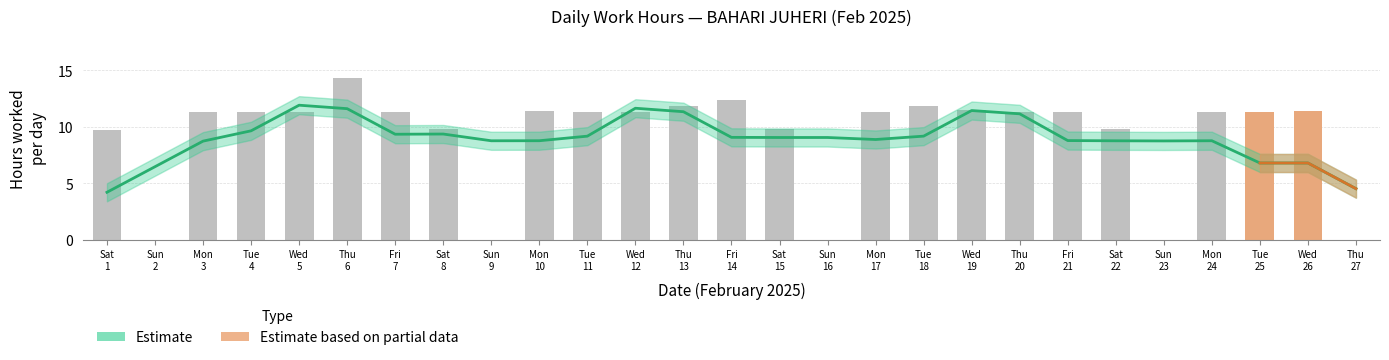

At how many categories does at least one series exceed 8?

22